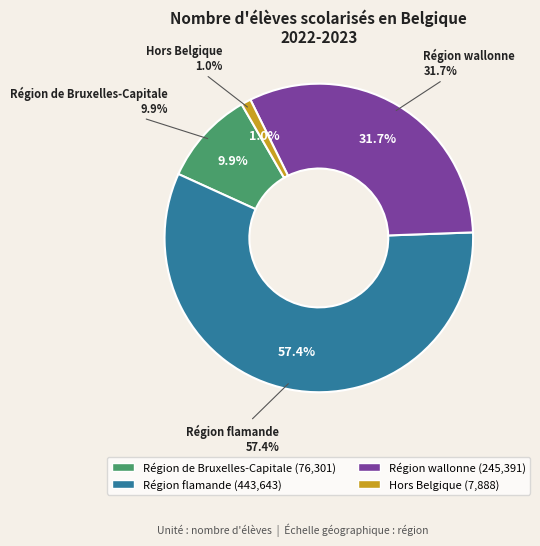

Combined, do Région wallonne and Région de Bruxelles-Capitale account for over 50%?

No